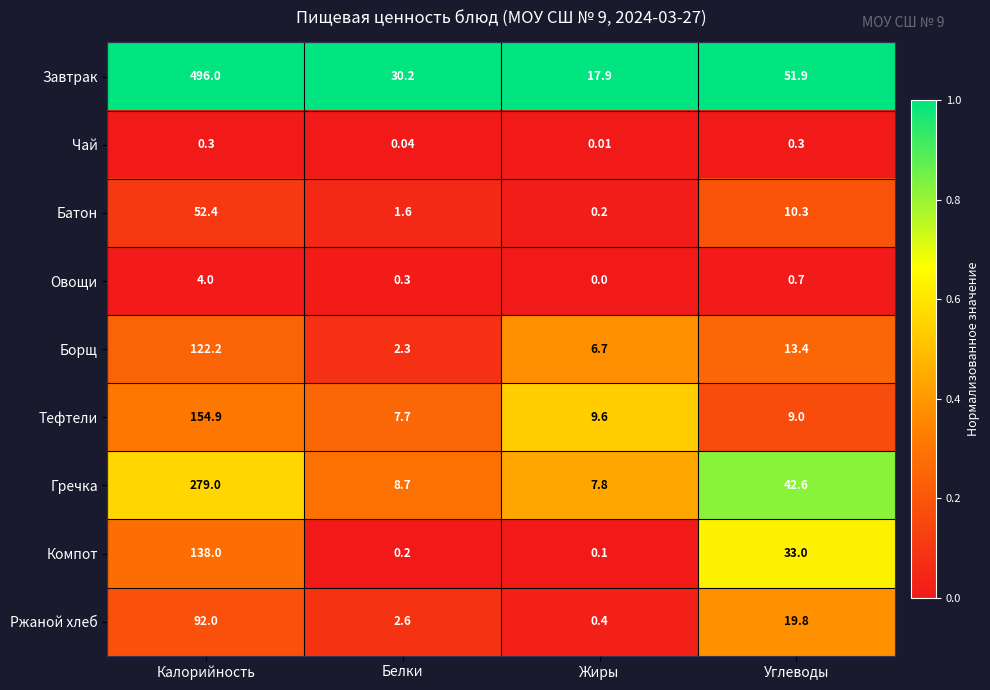

Where is Тефтели nearest to the value 81?

Жиры